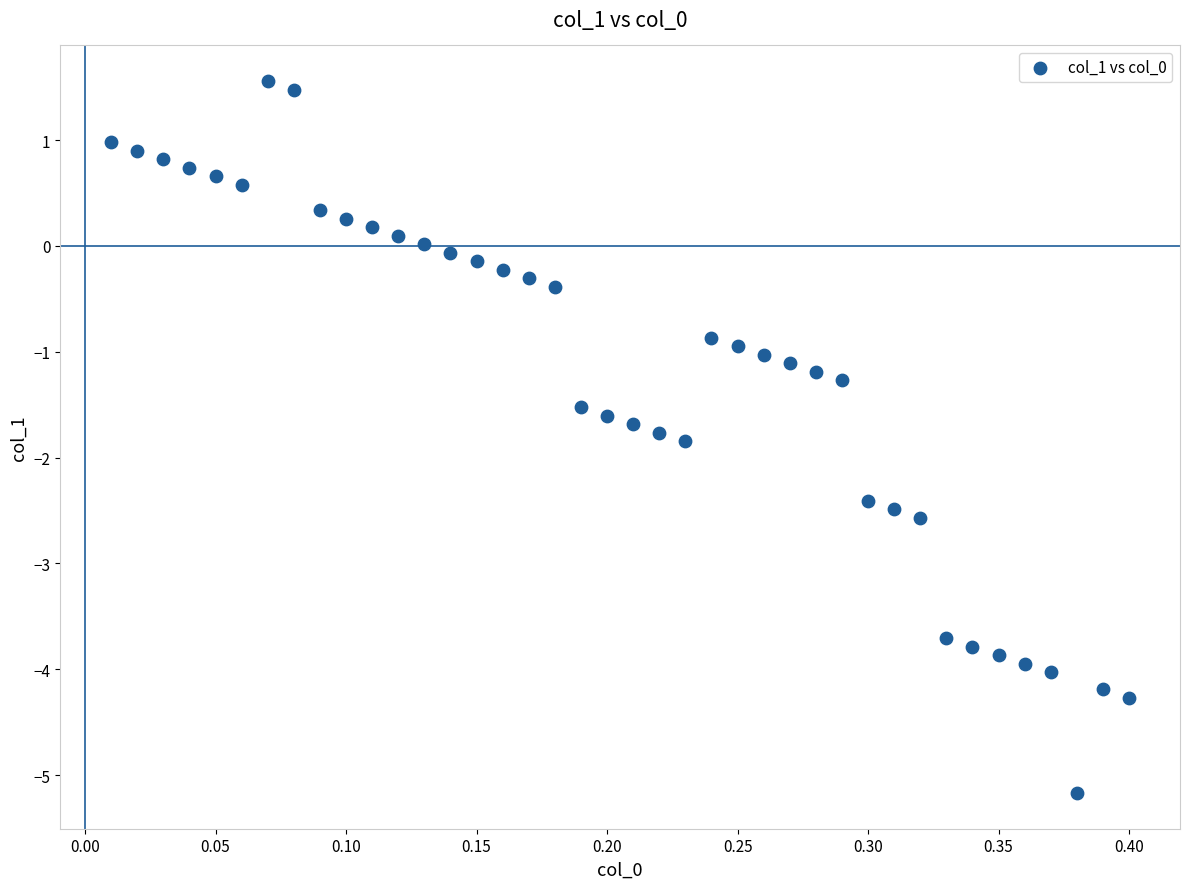

What is the range of Y values (max minus min)?

6.7